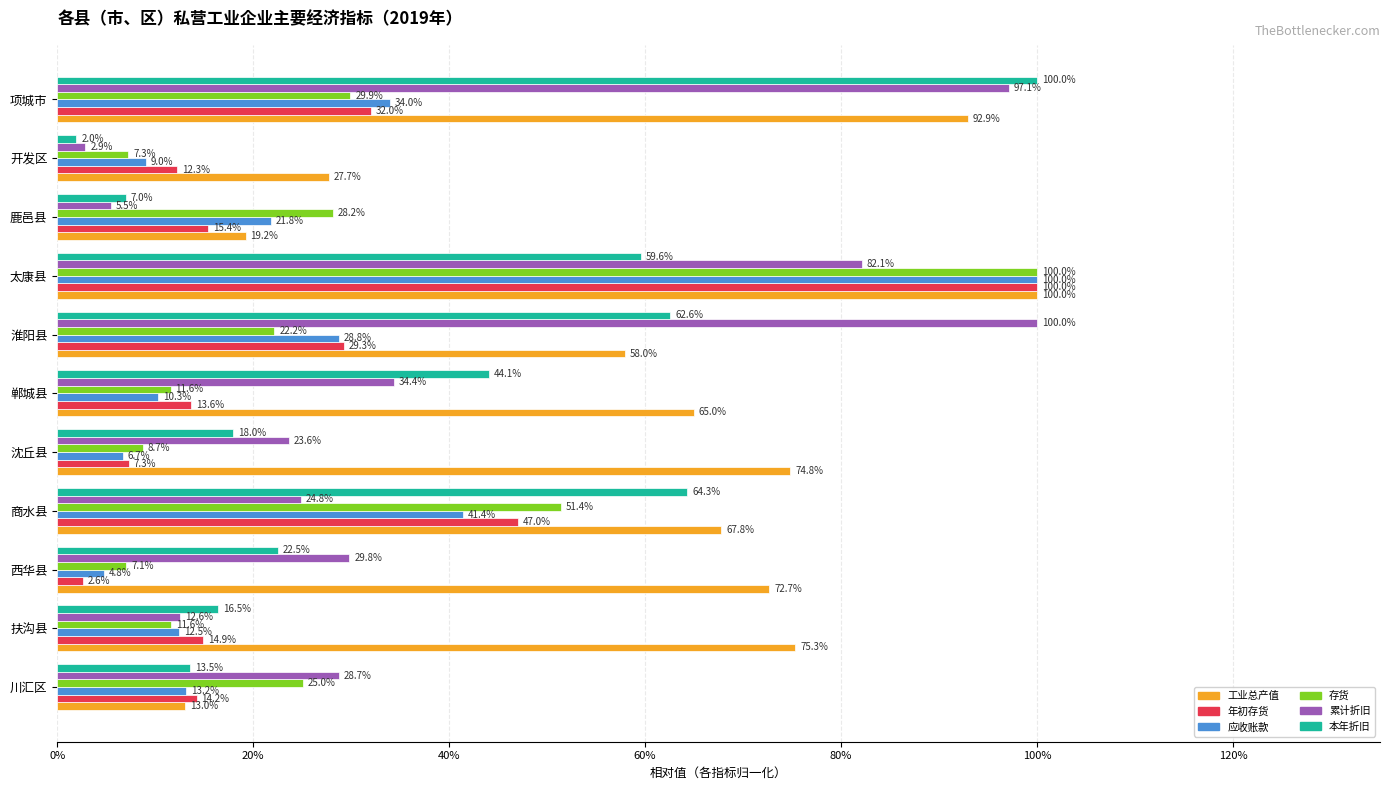

What is the difference between the maximum and minimum values in the 存货 series?

0.9